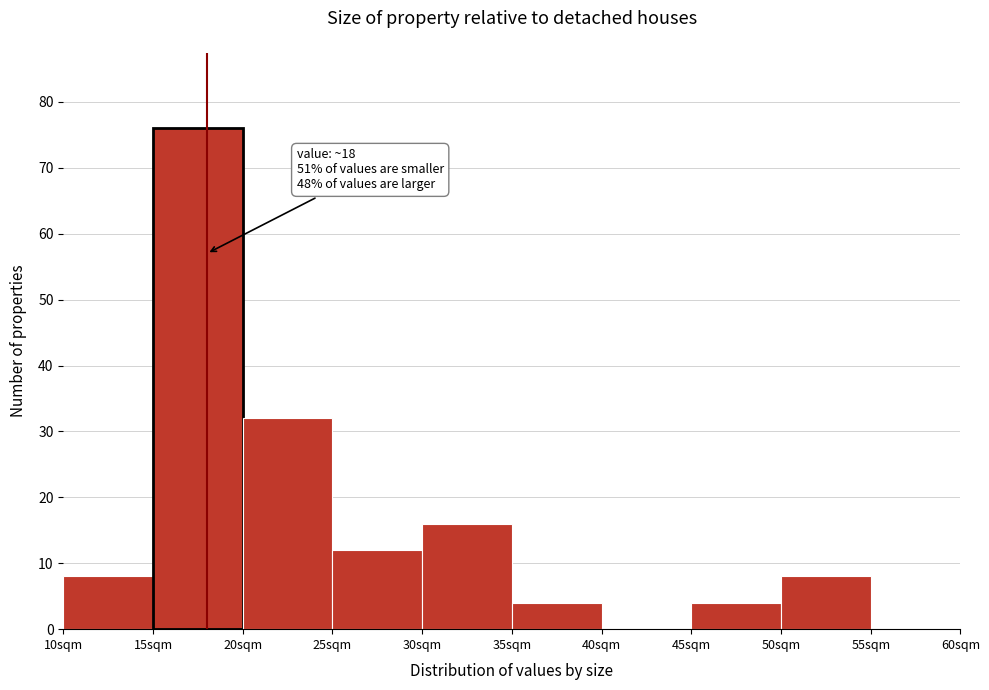

Over which range of the x-axis is the bar tallest?

15 to 20